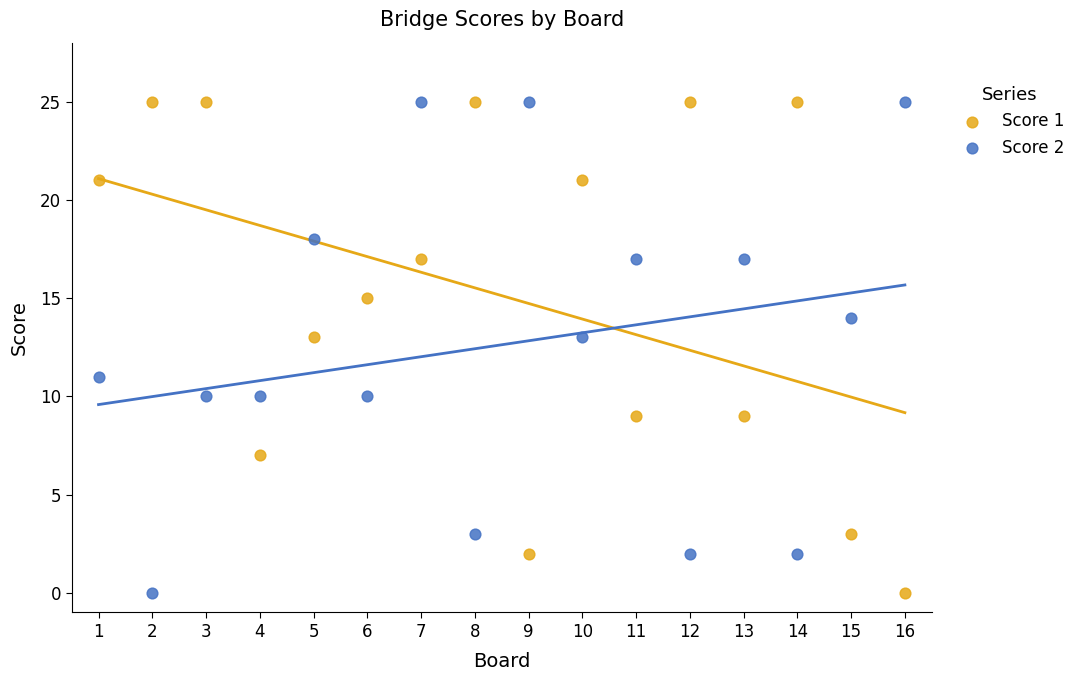

Across all data points, what is the range of Y values (max minus min)?

25